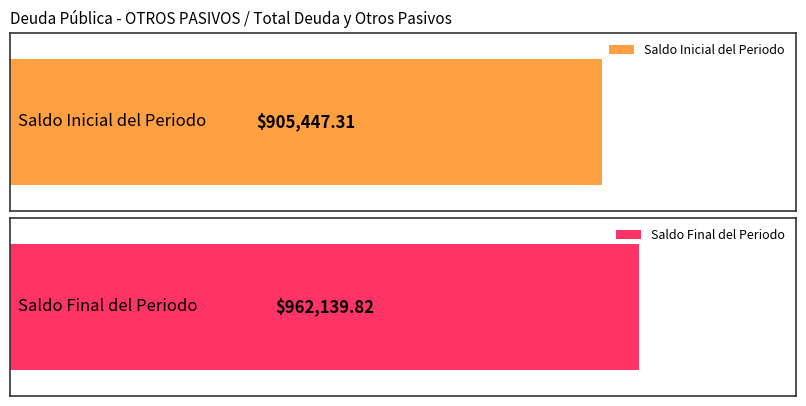

What is the spread (max minus min) of values at OTROS PASIVOS?

56692.5